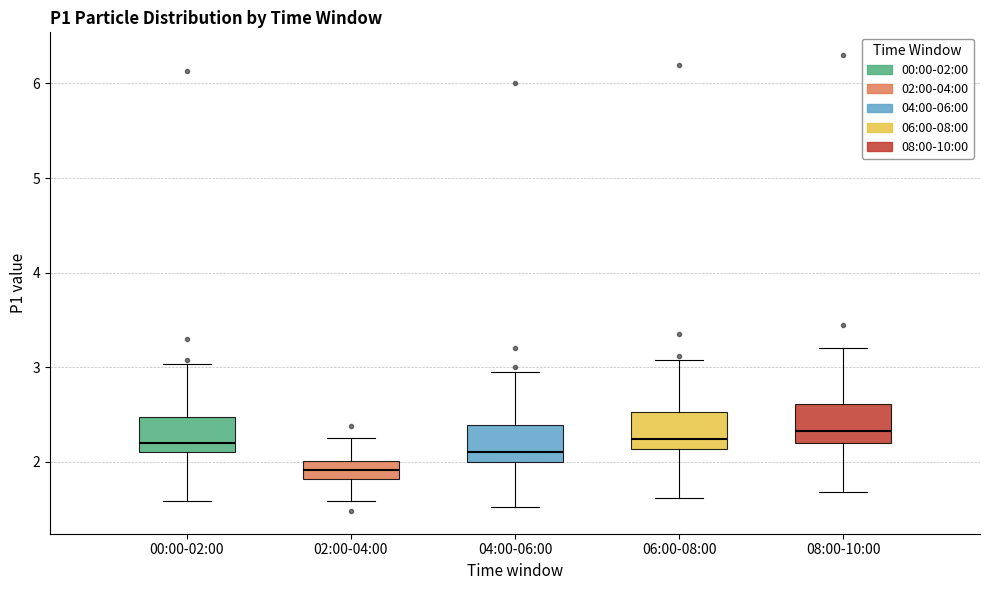

Where does the lower whisker of the box for 06:00-08:00 end on the y-axis? The values are not printed on the chart, so give them approximately, as read against the axis.

1.6